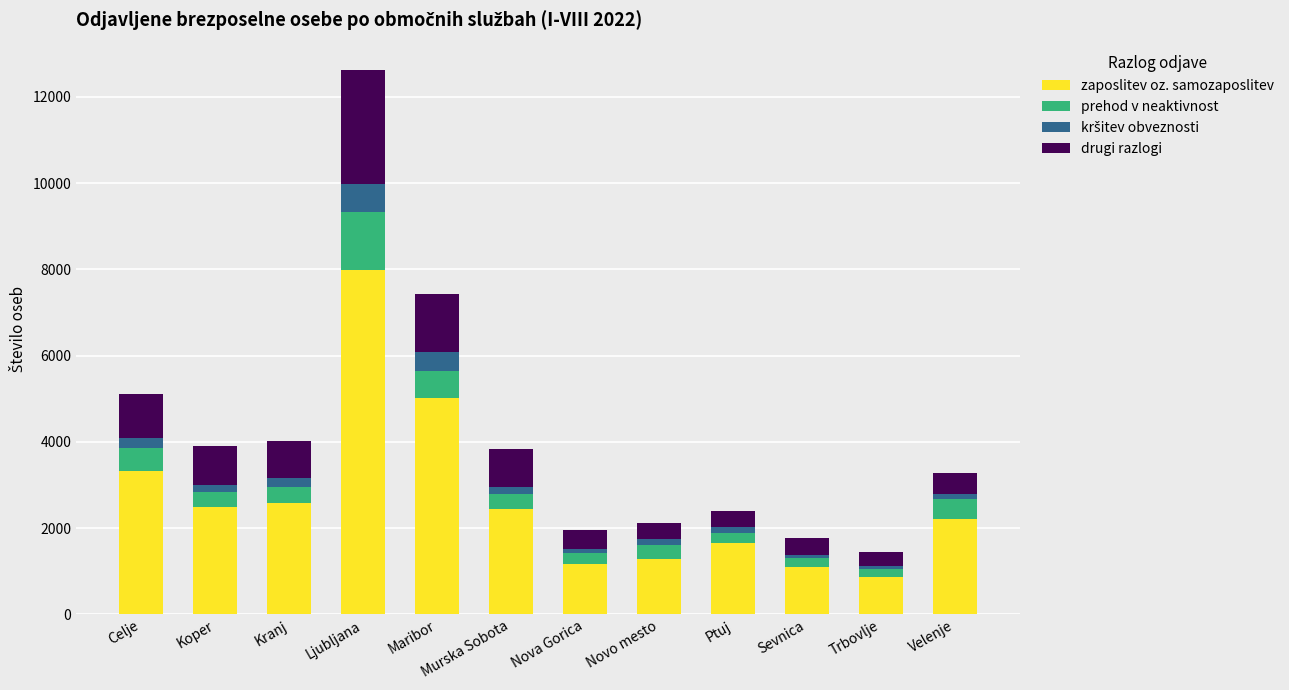

Count the number of categories in the chart.

12